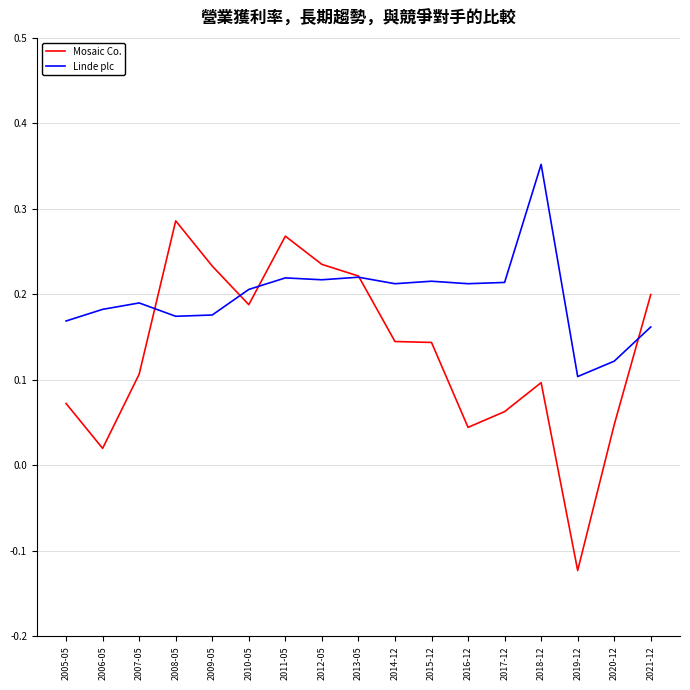

Which category has the lowest value across all series?

2019-12